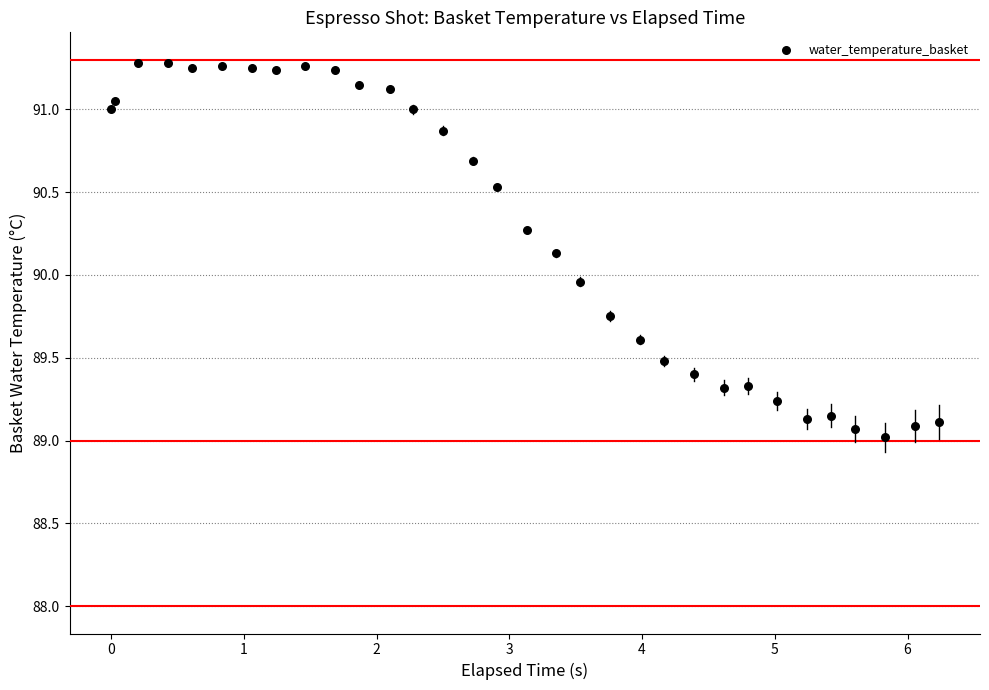

What is the range of X values (max minus min)?

6.2